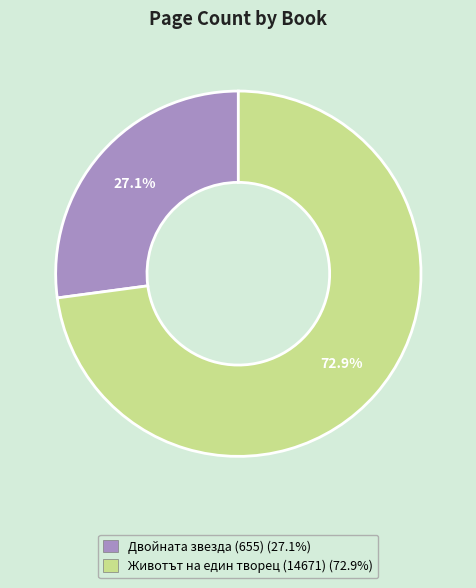

To the nearest percent, what percentage of the pie is Двойната звезда (655)?

27%